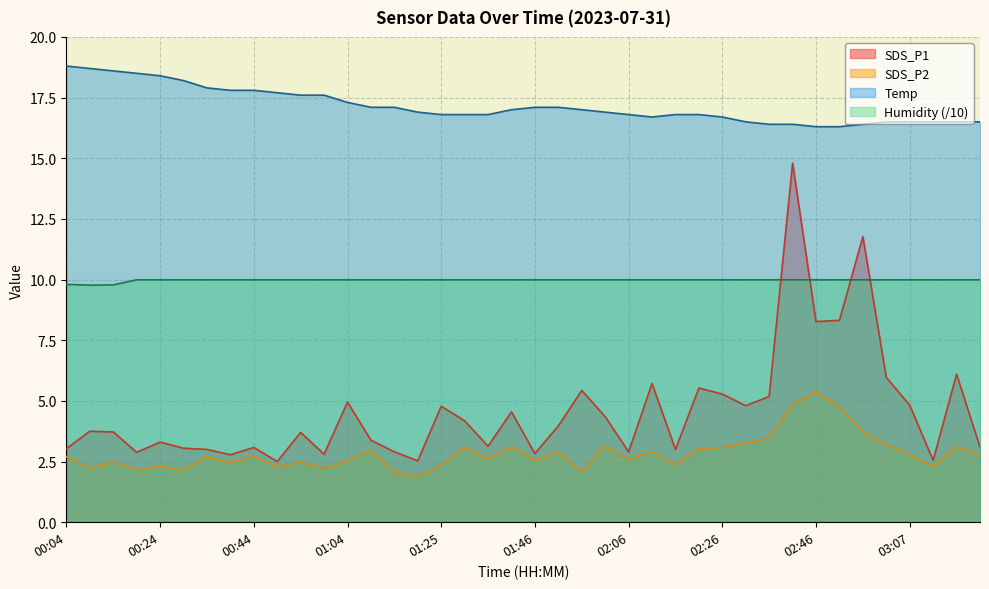

What position from the left is 03:17?

39